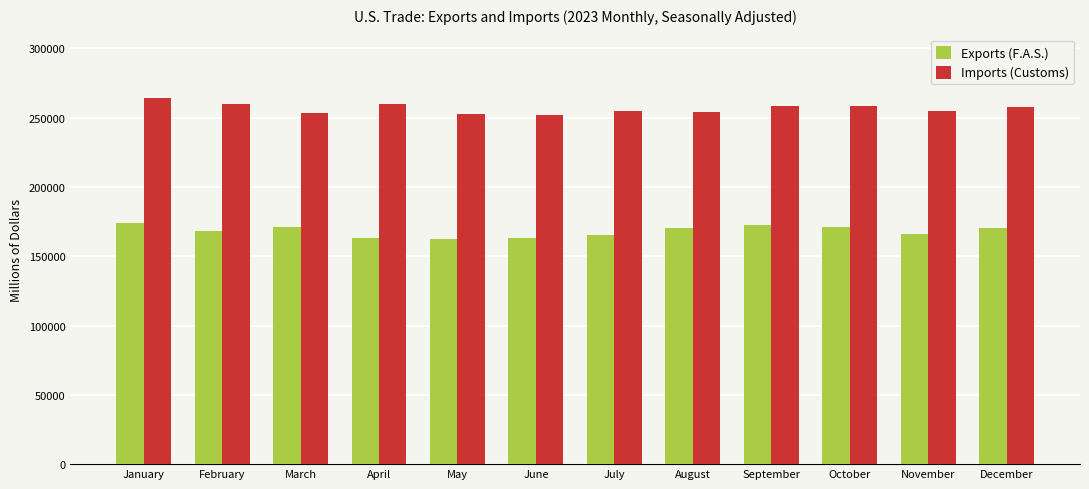

Where does the Exports (F.A.S.) series first go above 170141?

January